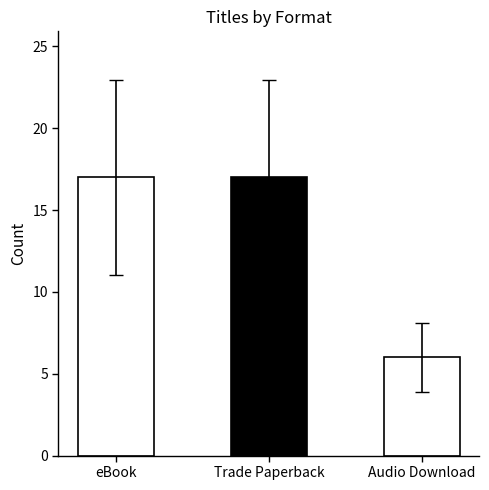

What is the approximate value at Audio Download?

6